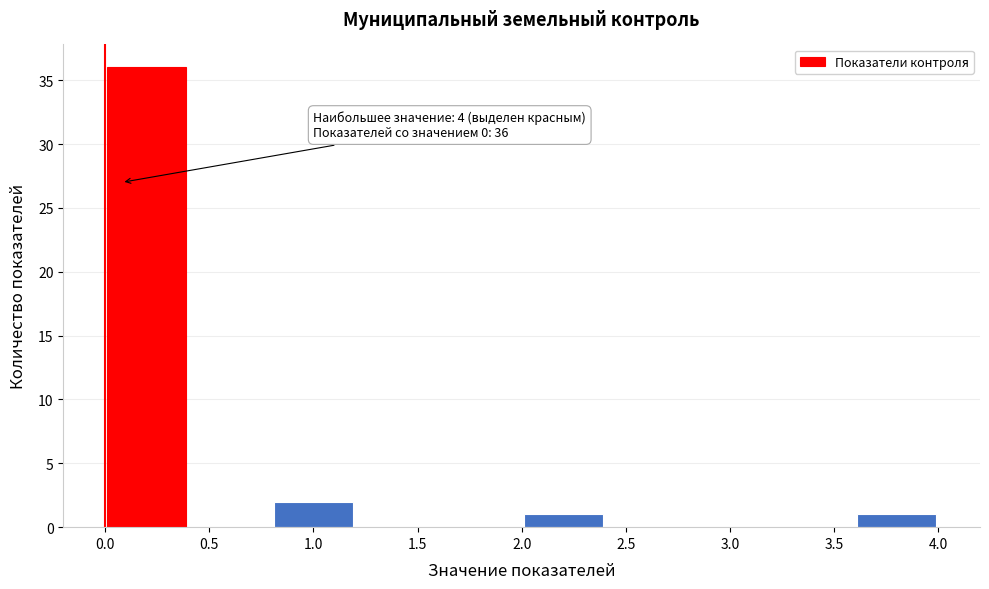

Which range on the x-axis has the tallest bar?

0.0 to 0.4